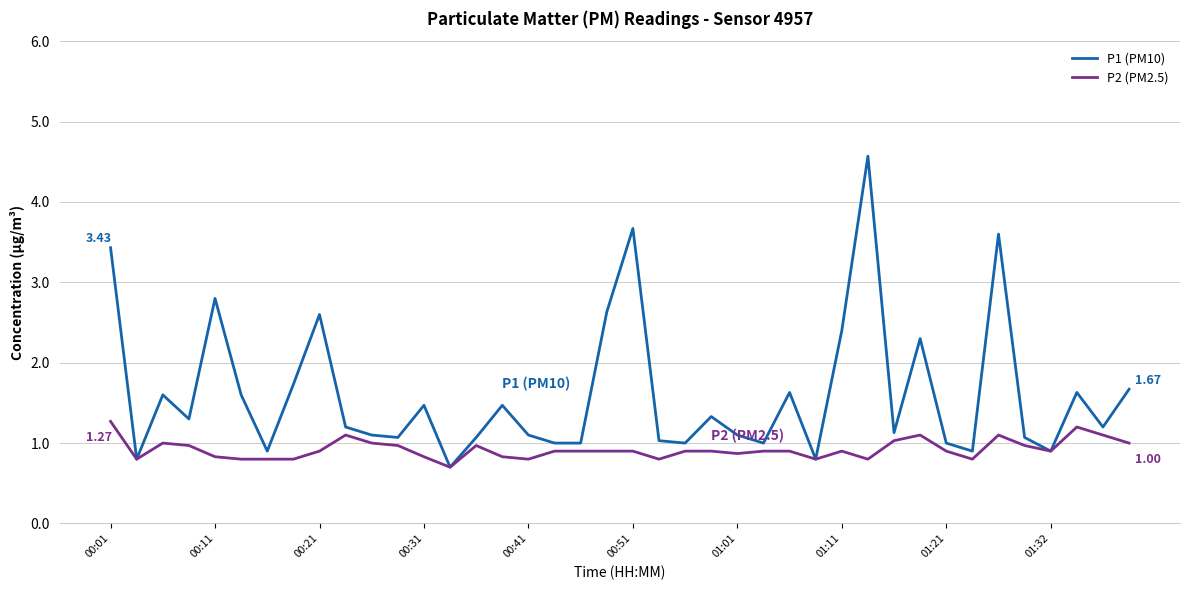

List the series in order of their peak value, highest first.

P1 (PM10), P2 (PM2.5)